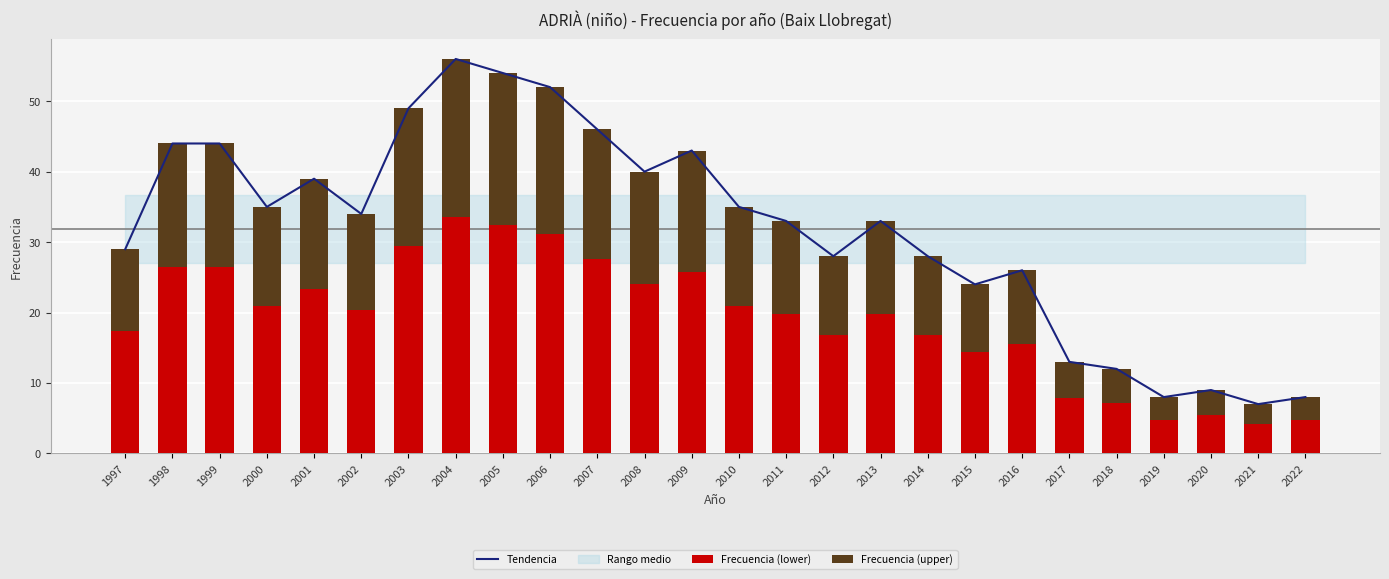

Reading left to right, transcribe all the data shown in this chart.

Tendencia: 29.0	44.0	44.0	35.0	39.0	34.0	49.0	56.0	54.0	52.0	46.0	40.0	43.0	35.0	33.0	28.0	33.0	28.0	24.0	26.0	13.0	12.0	8.0	9.0	7.0	8.0
Frecuencia (lower): 17.4	26.4	26.4	21.0	23.4	20.4	29.4	33.6	32.4	31.2	27.6	24.0	25.8	21.0	19.8	16.8	19.8	16.8	14.4	15.6	7.8	7.2	4.8	5.4	4.2	4.8
Frecuencia (upper): 11.6	17.6	17.6	14.0	15.6	13.6	19.6	22.4	21.6	20.8	18.4	16.0	17.2	14.0	13.2	11.2	13.2	11.2	9.6	10.4	5.2	4.8	3.2	3.6	2.8	3.2